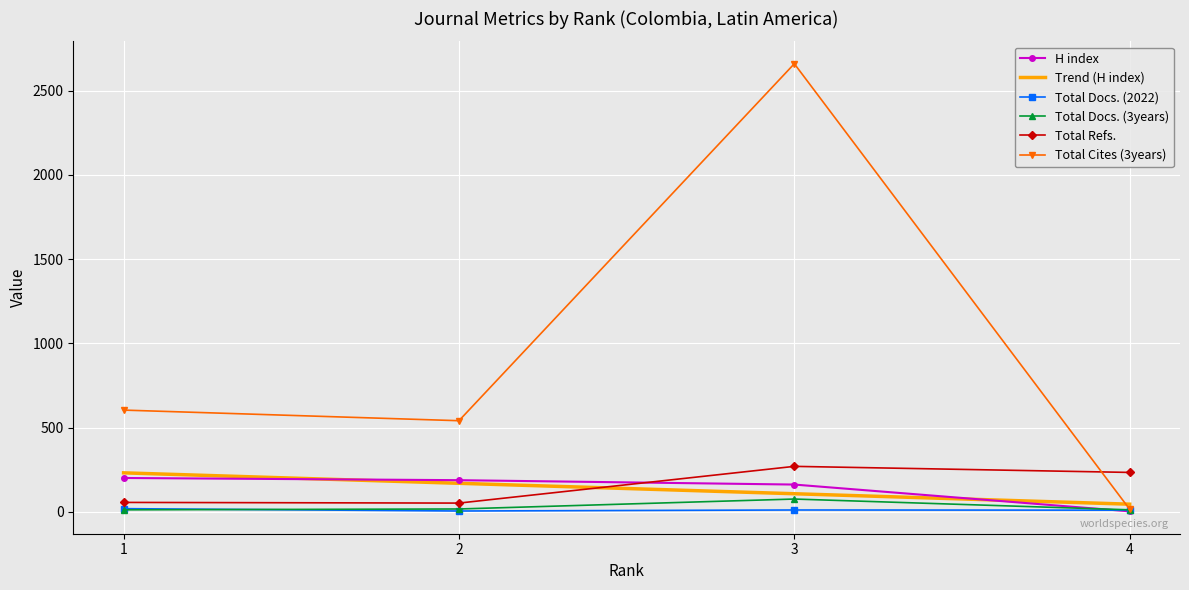

True or false: Total Cites (3years) has more than 0 points higher than both neighbors.

True